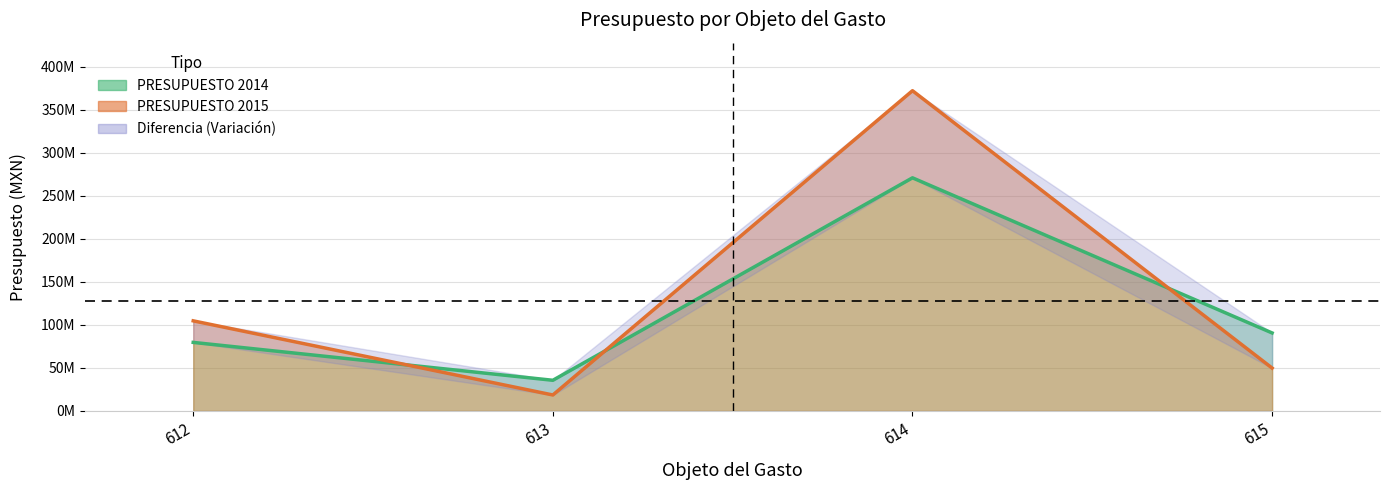

What is the value of the PRESUPUESTO 2014 point at the 2nd from the left?

35604382.8